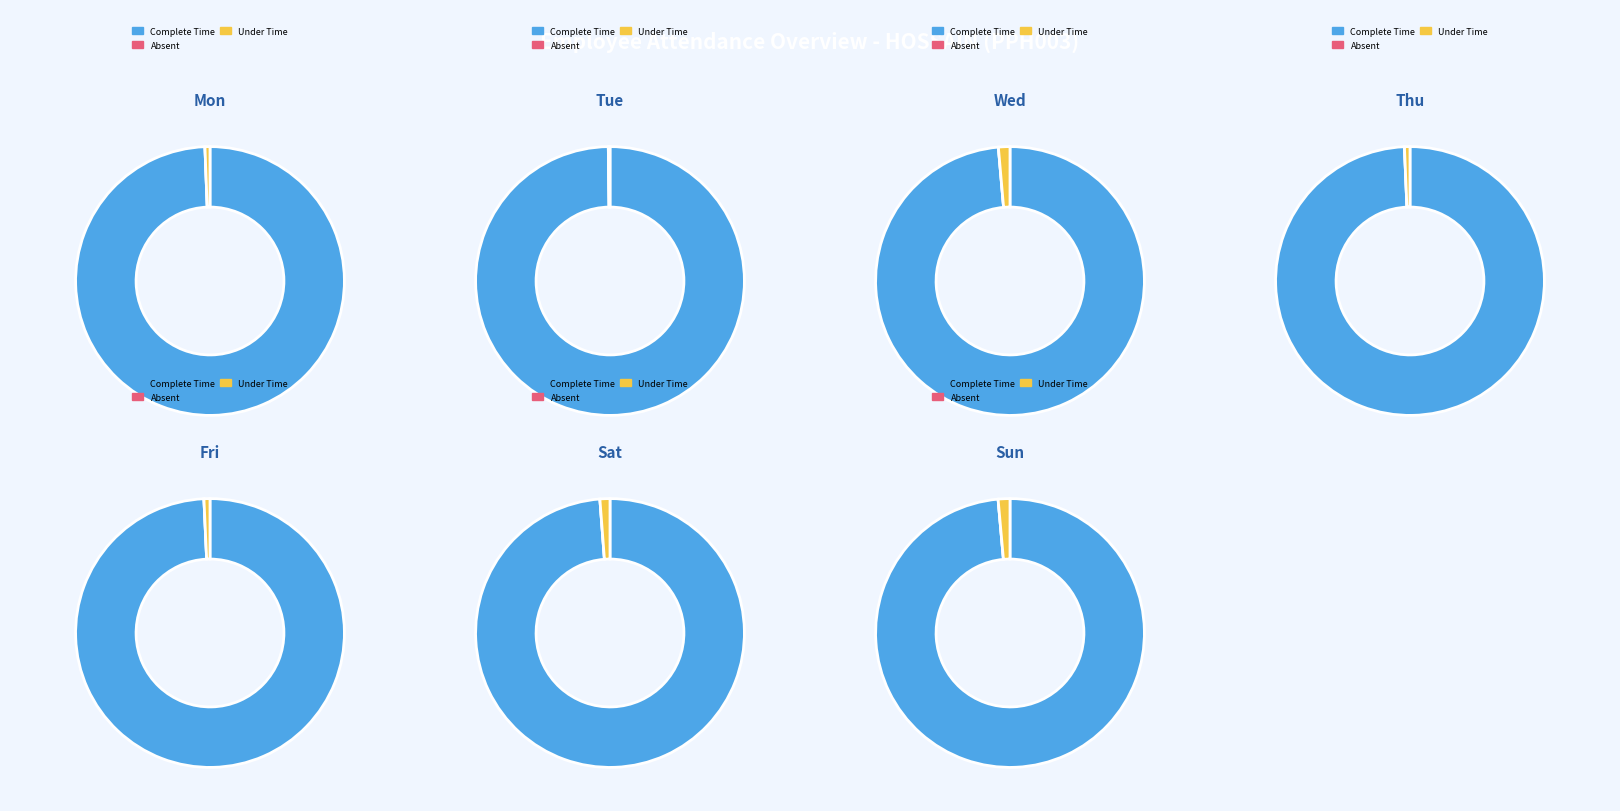

Combined, what portion of the pie is Tue and Wed?

7.5%